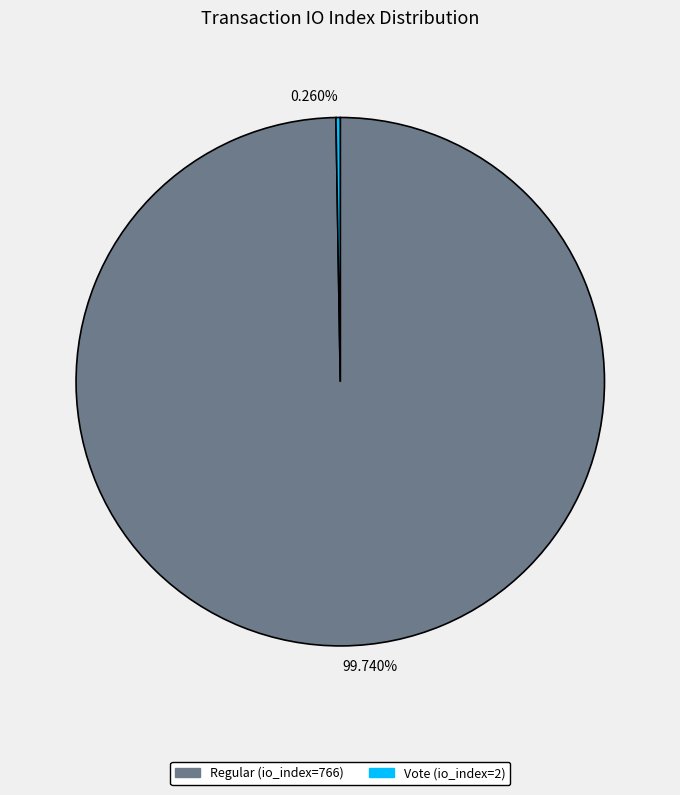

Is there any slice that represents more than half of the pie?

Yes